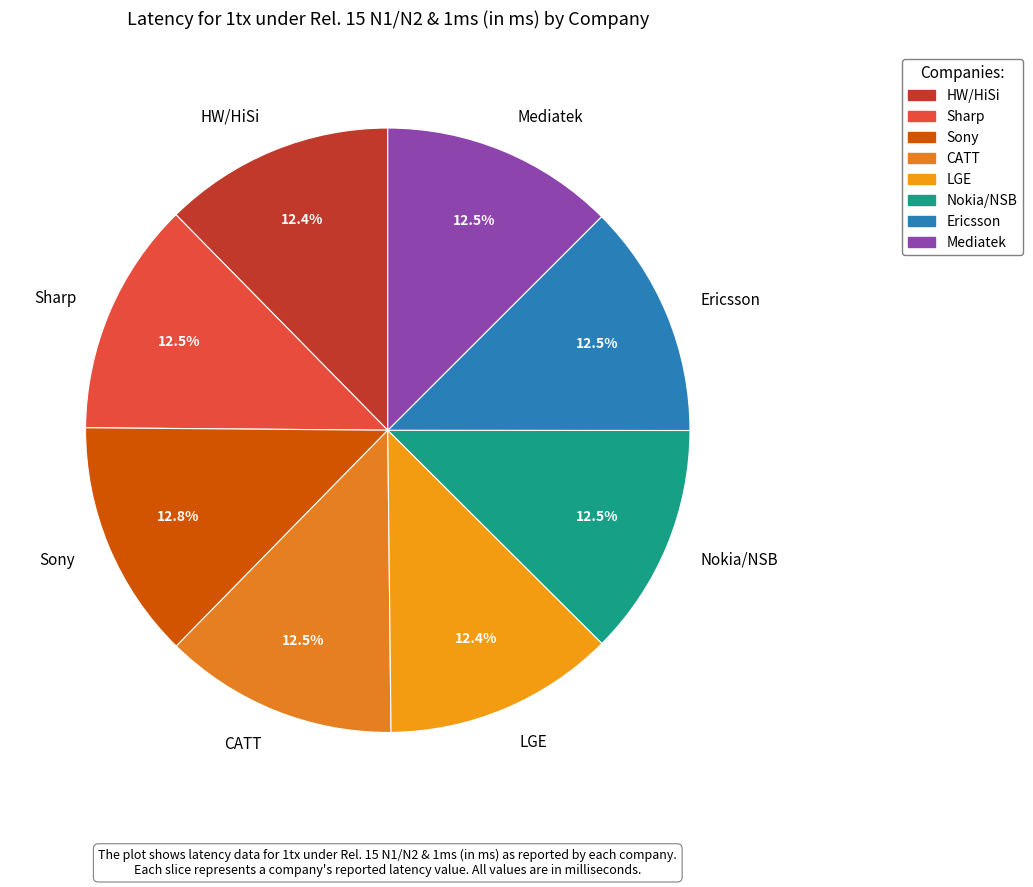

Is the sum of Ericsson and Sharp greater than half?

No